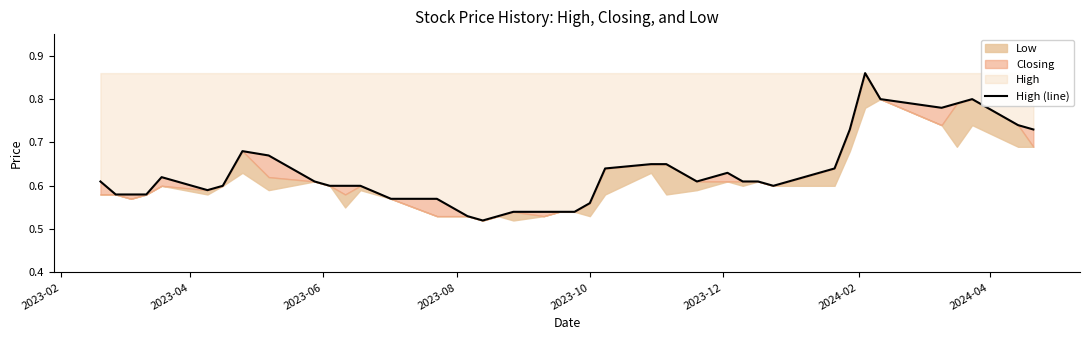

How many points are higher than both their immediate neighbors (excluding endpoints)?

5